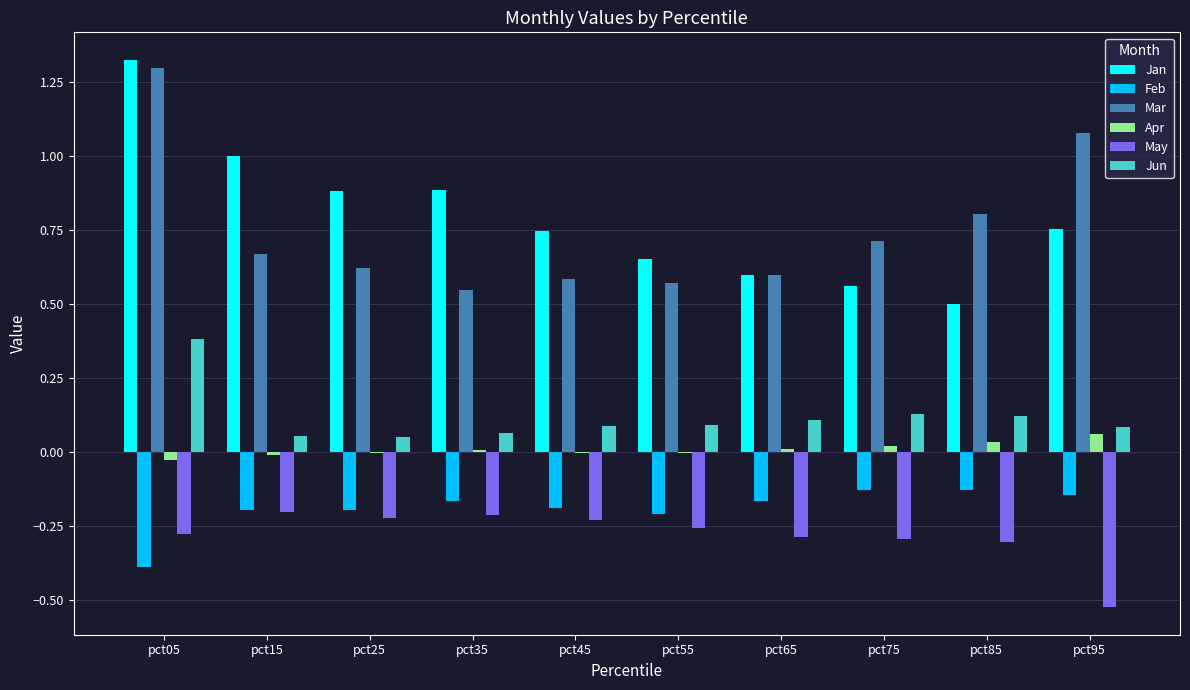

Which label corresponds to the largest value in the chart?

pct05